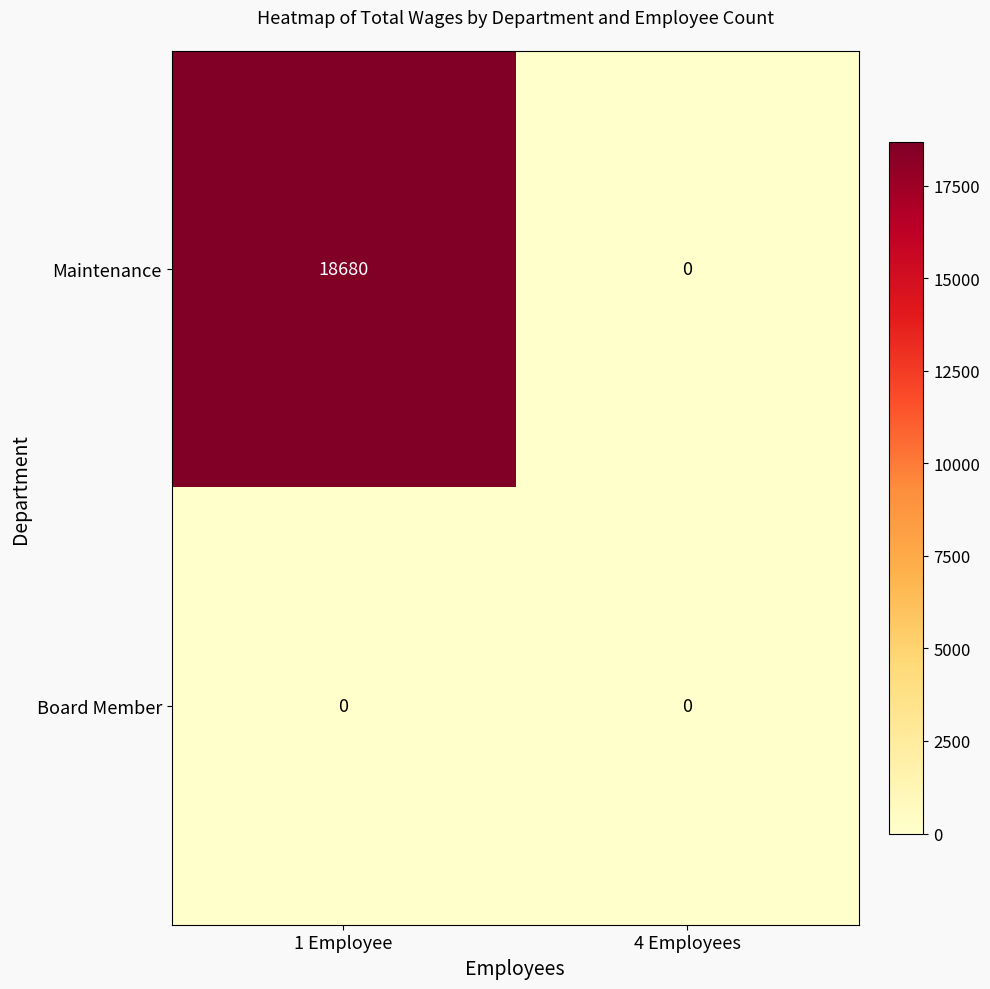

Which category has the highest value across all series?

1 Employee